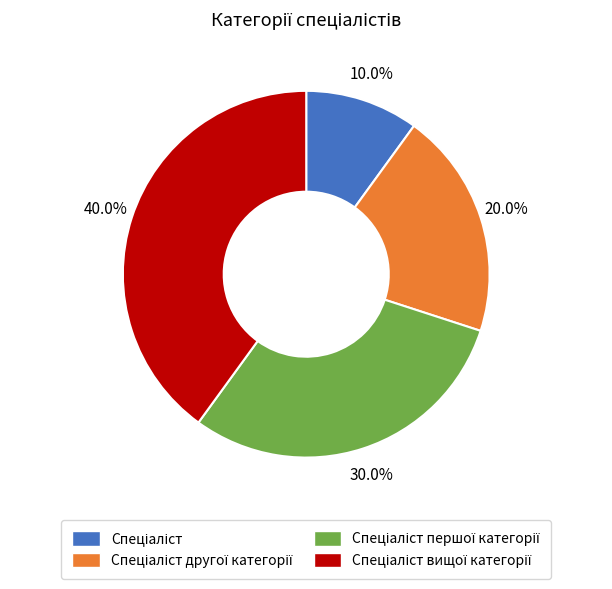

Does any single category account for the majority?

No